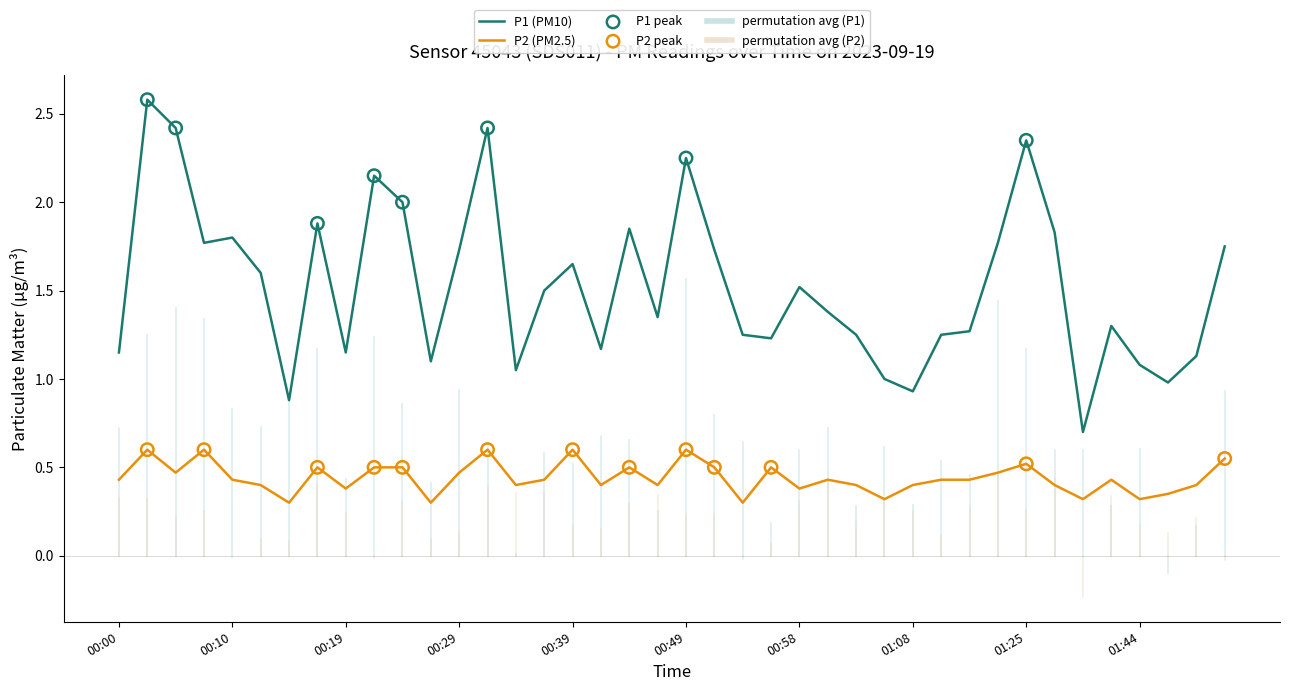

Which series has the widest spread of values?

P1 (PM10)